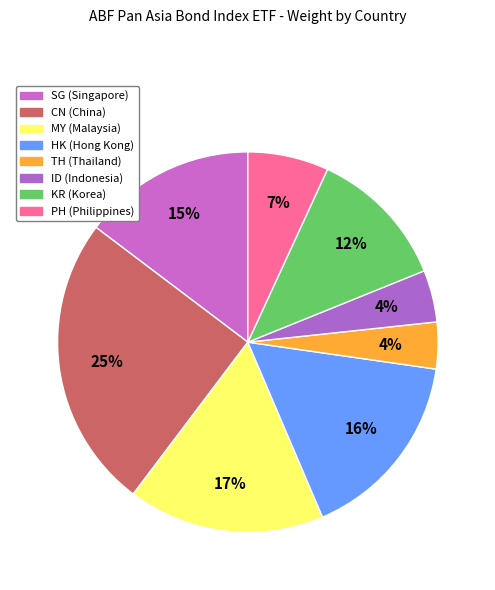

To the nearest percent, what percentage of the pie is TH?

4%